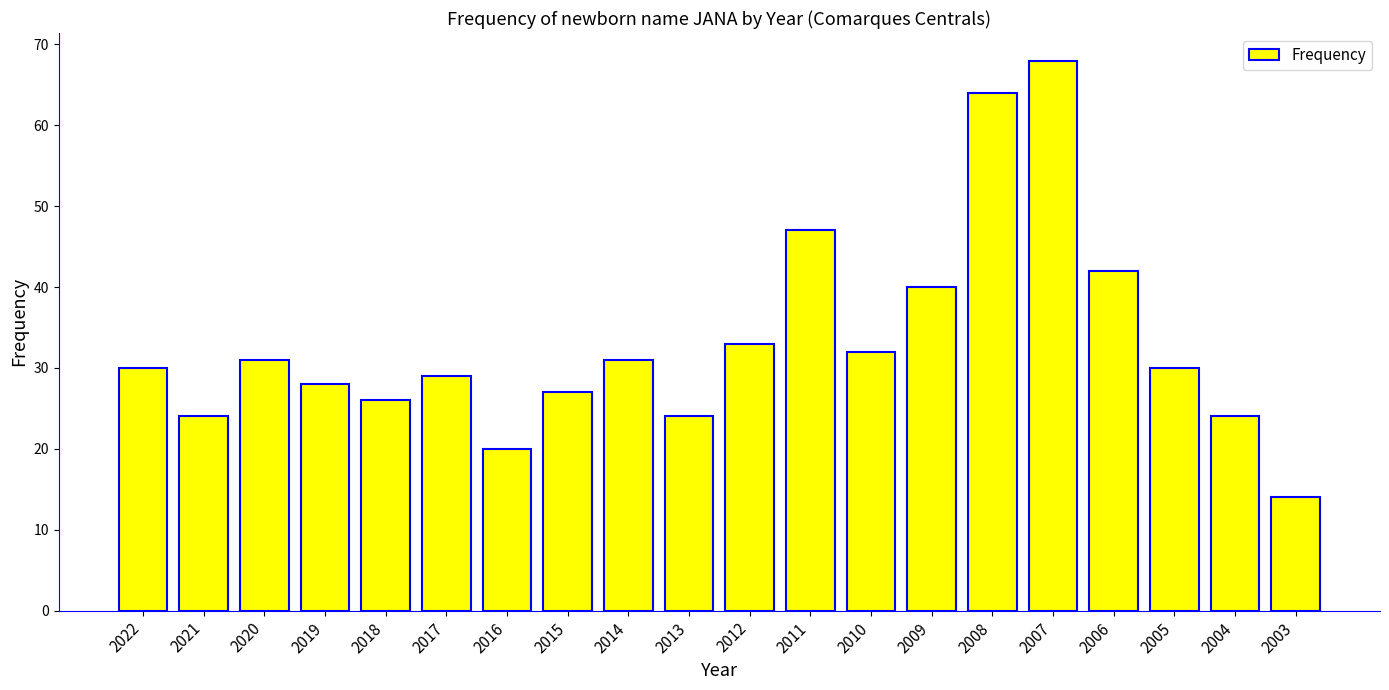

Between 2006 and 2020, which is larger?

2006